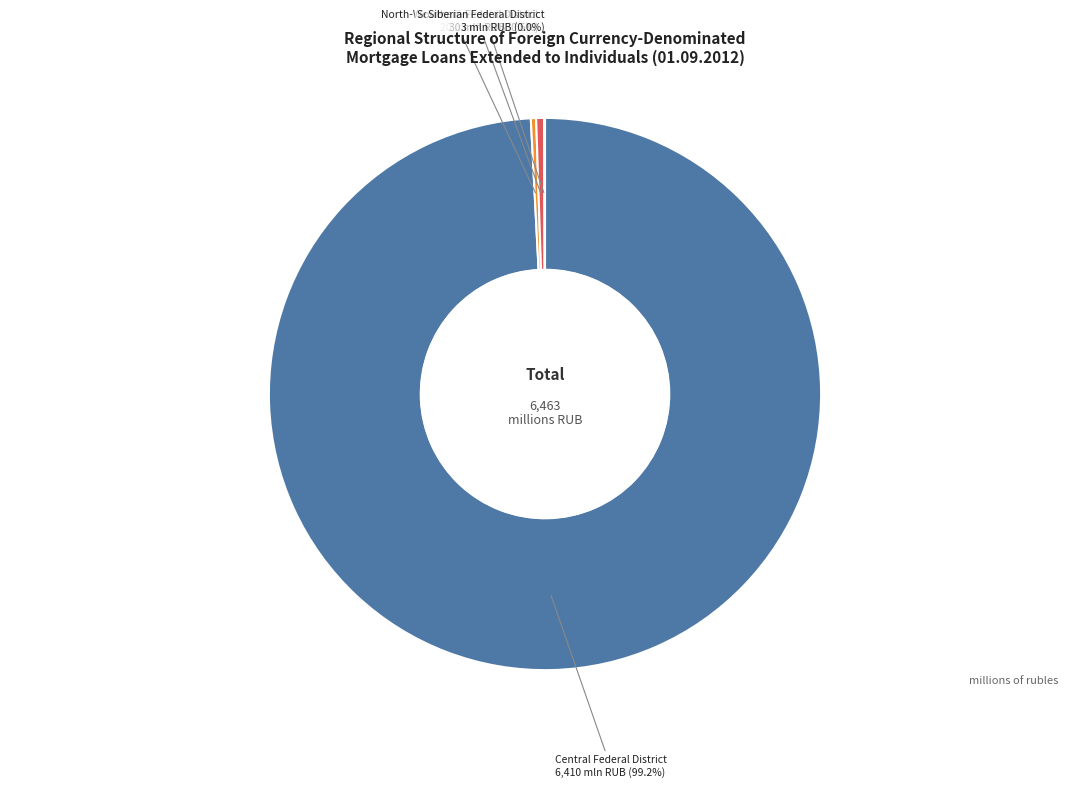

Do Central Federal District and Southern Federal District together represent more than half of the pie?

Yes